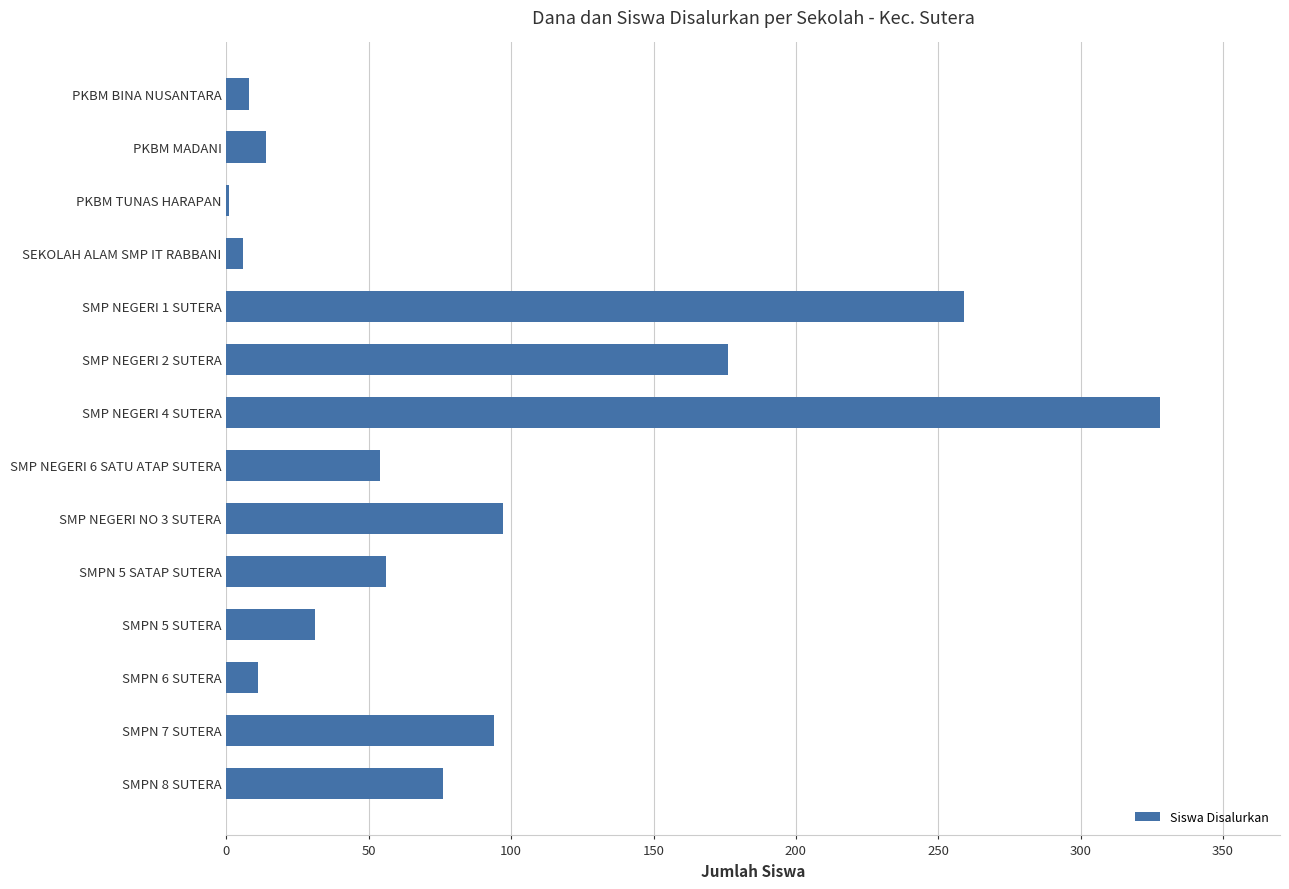

What is the sum of all values?

1211